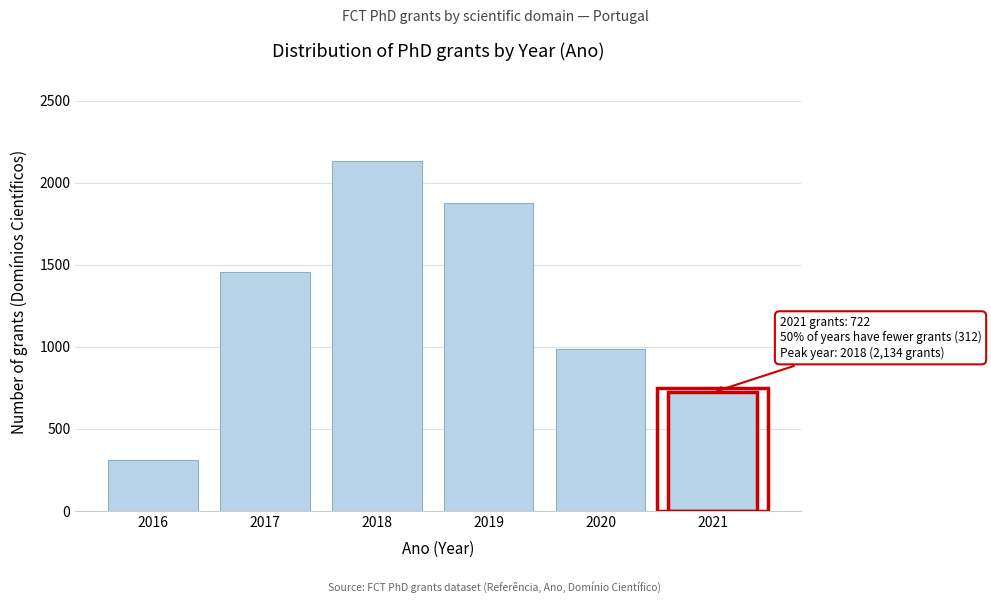

Reading left to right, extract all data points from this chart.

2016=312	2017=1456	2018=2134	2019=1876	2020=987	2021=722